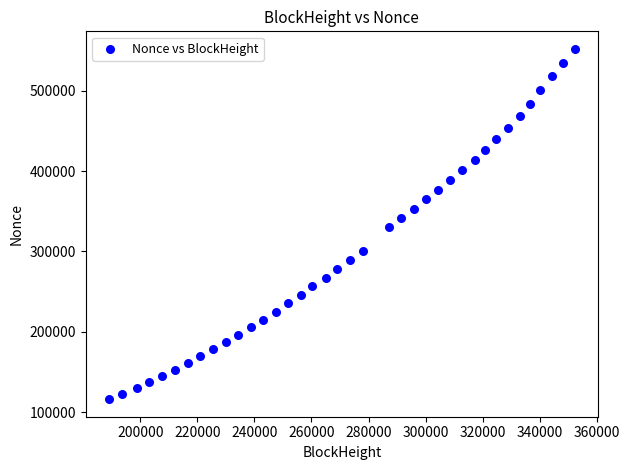

What is the range of X values (max minus min)?

163178